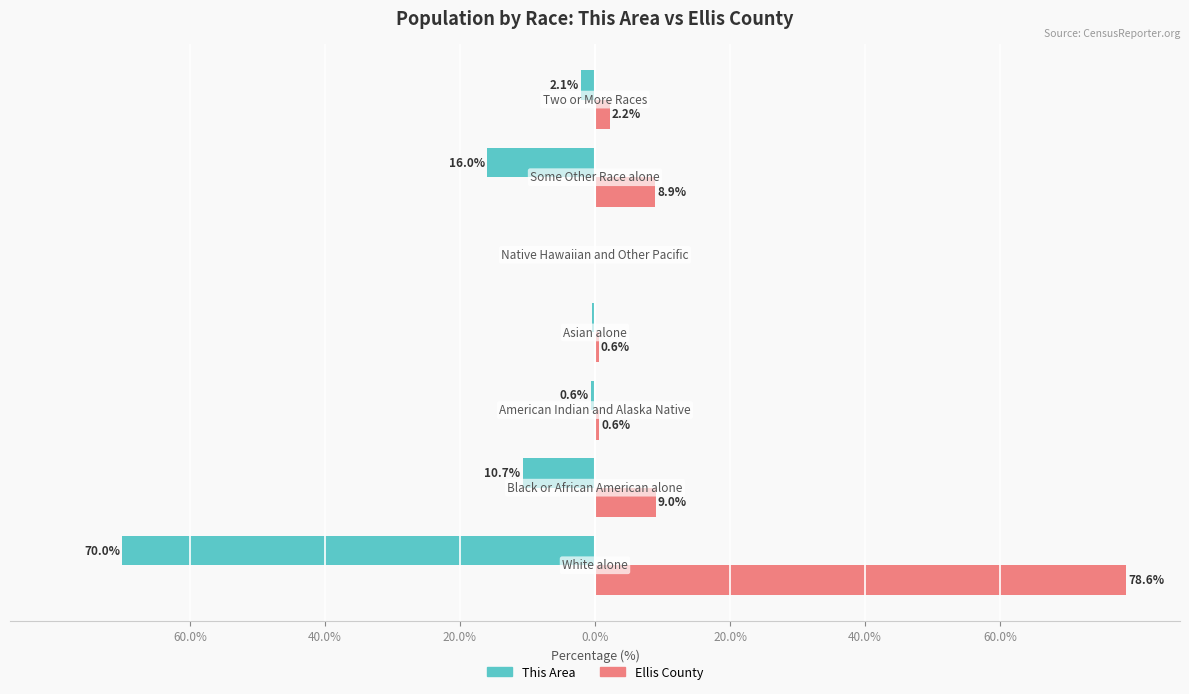

What are all the series names shown in the legend?

This Area, Ellis County